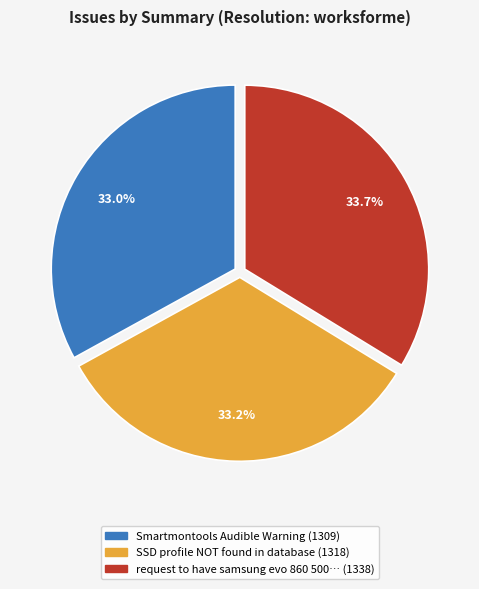

How much of the chart is everything except SSD profile NOT found in database (1318)?

66.8%